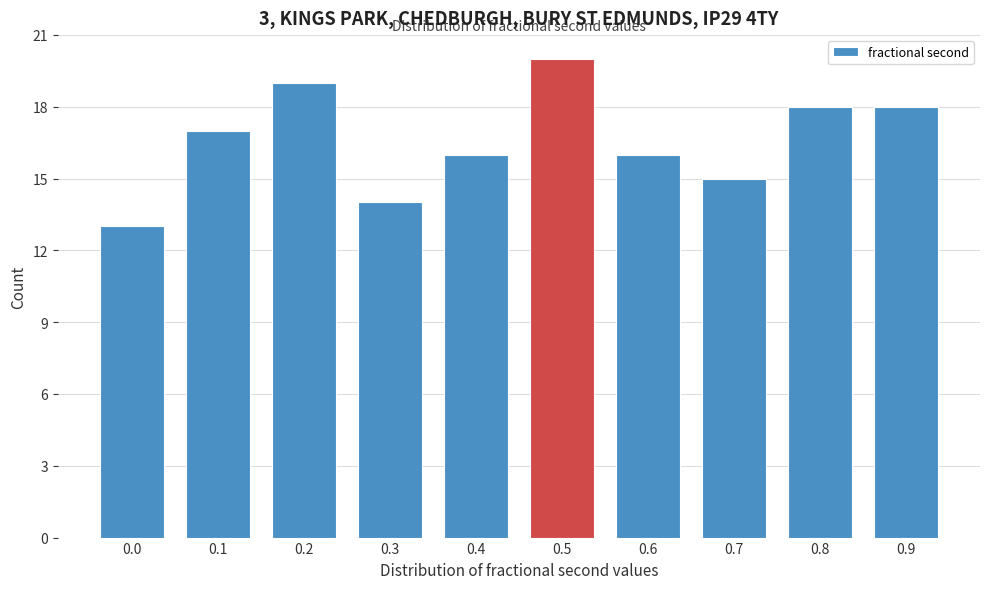

Reading left to right, extract all data points from this chart.

0.0=13	0.1=17	0.2=19	0.3=14	0.4=16	0.5=20	0.6=16	0.7=15	0.8=18	0.9=18